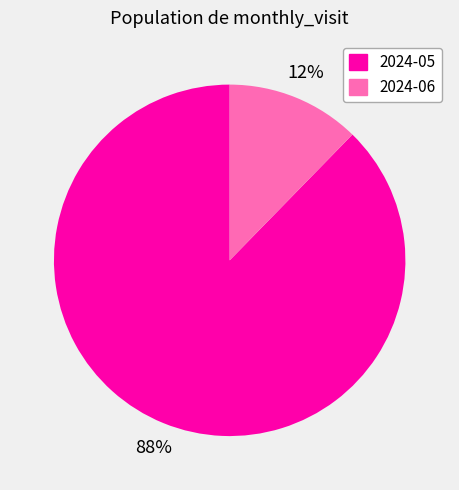

Do 2024-06 and 2024-05 together represent more than half of the pie?

Yes